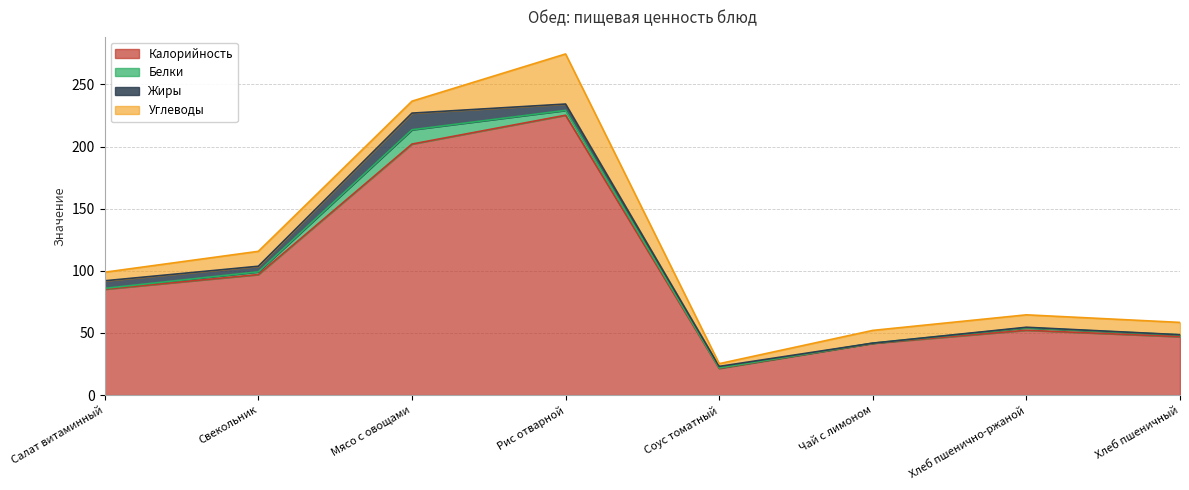

What is the difference between the highest and lowest values at Хлеб пшеничный?

46.9